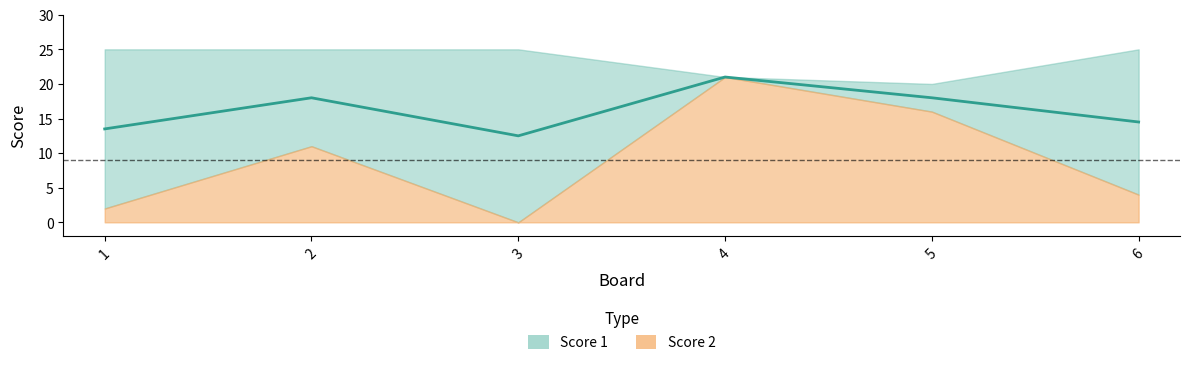

Which label corresponds to the largest value in the chart?

4